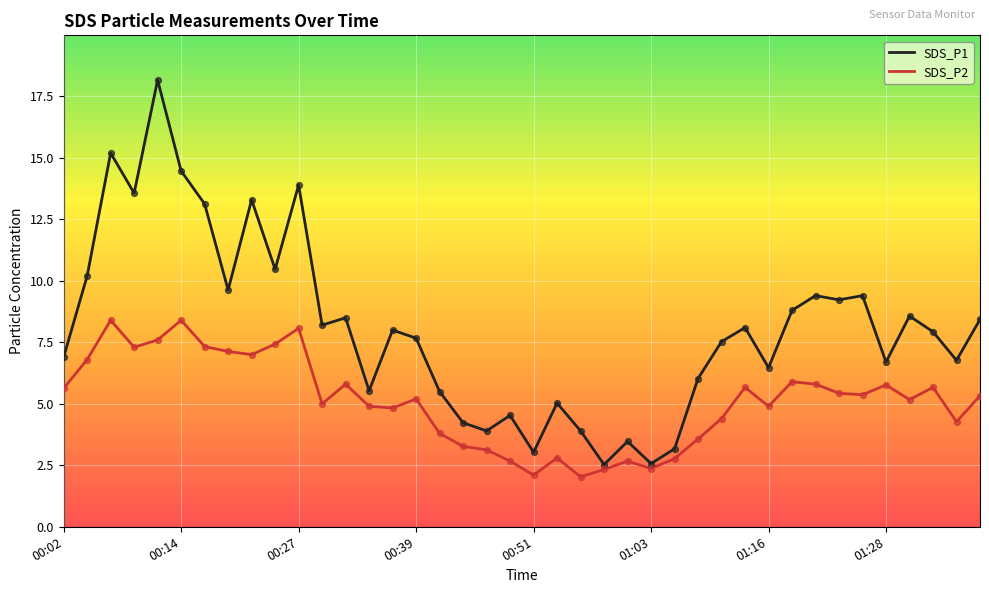

At how many categories does at least one series exceed 9?

13